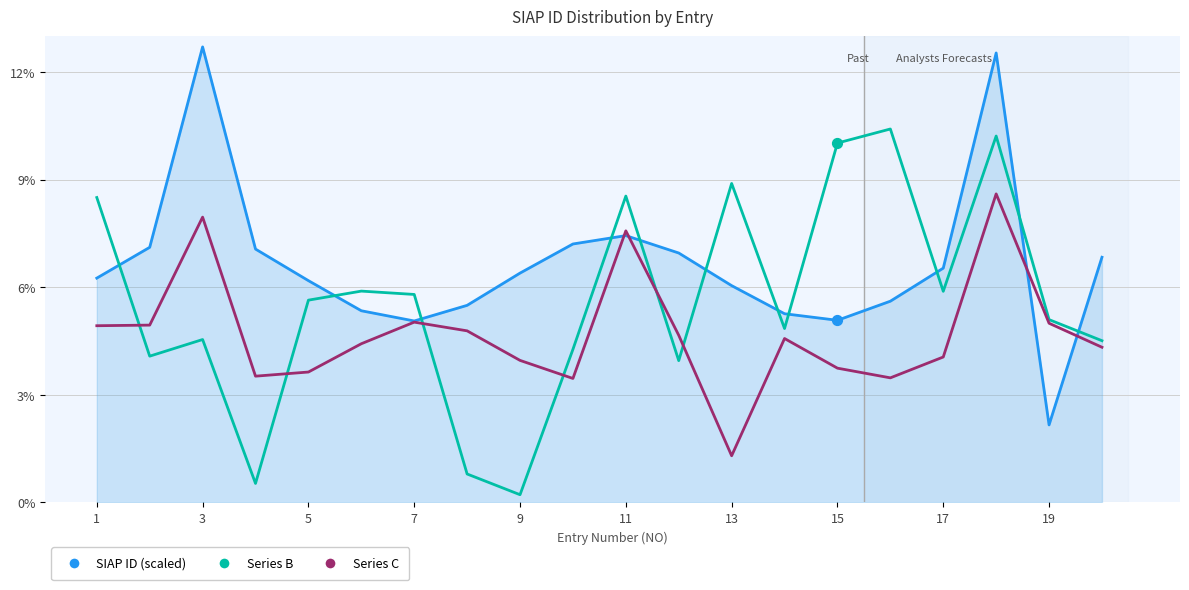

Which series has the largest total across all categories?

SIAP ID (scaled)